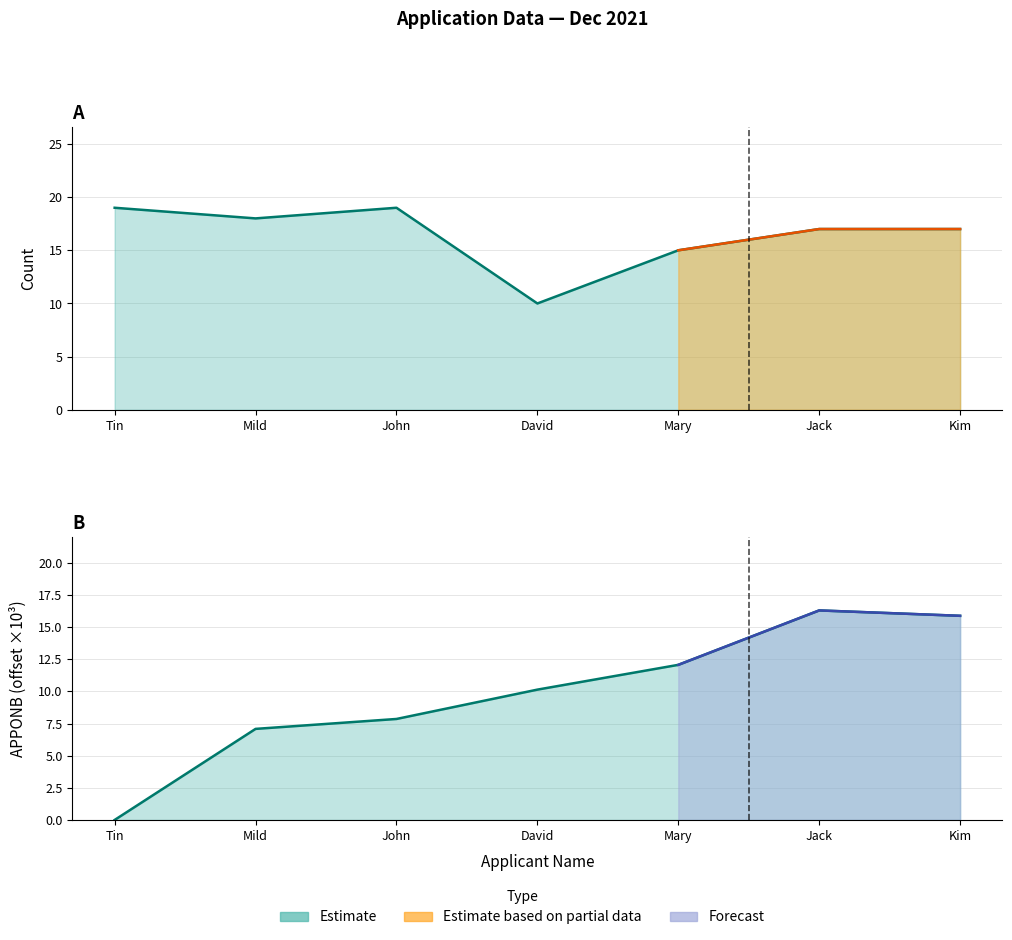

At which category does the chart reach its minimum across all series?

Tin